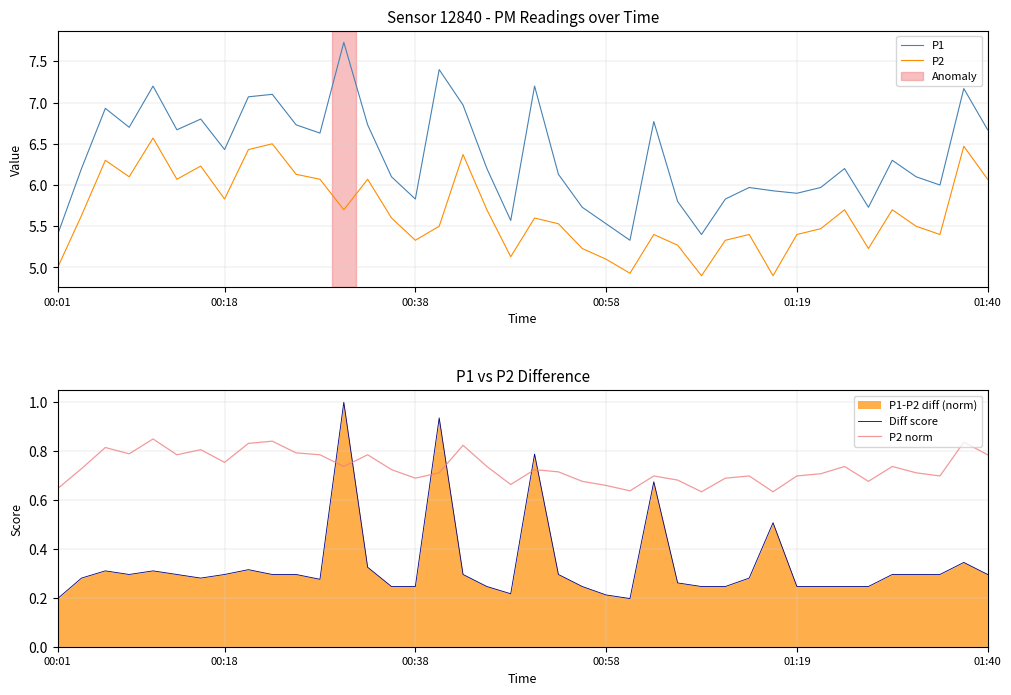

Rank the series at 14 from highest to lowest value.

P1, P2, P2 norm, Diff score